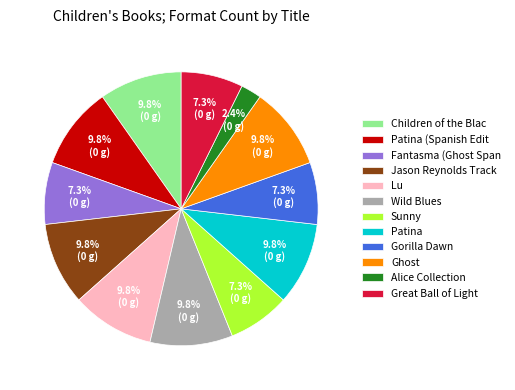

Does any single category account for the majority?

No